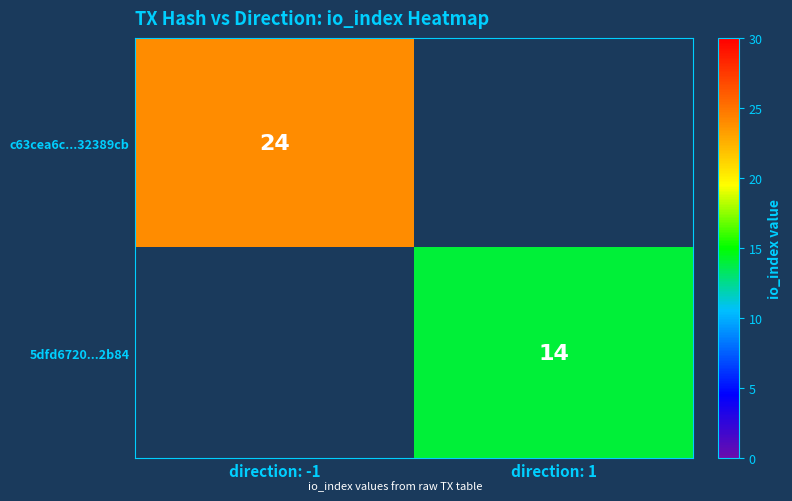

Between direction: -1 and direction: 1, which is larger?

direction: -1